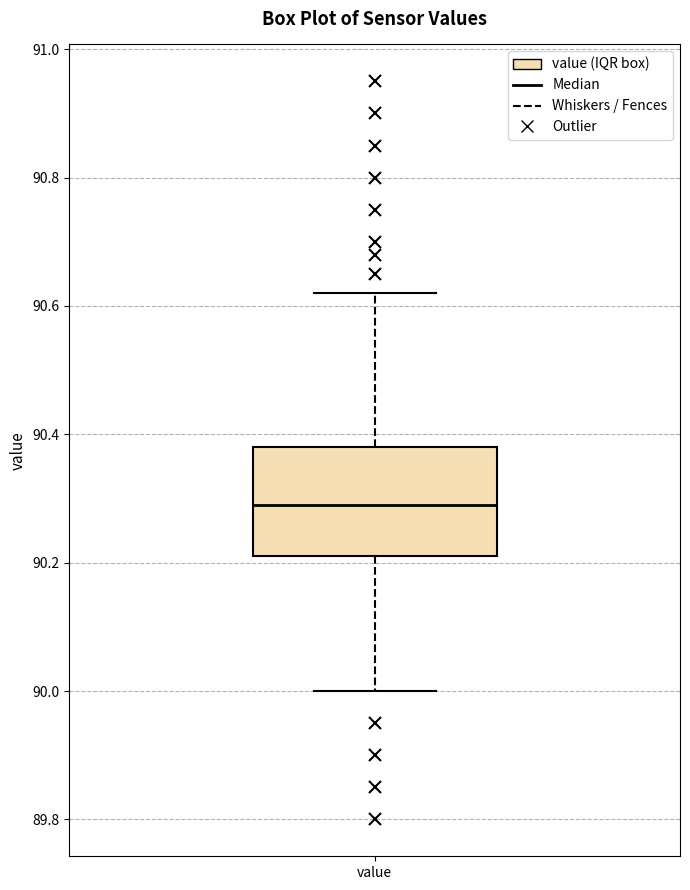

Transcribe this box plot: give where the median line is, the range the box spans, and where the two whiskers end, as read against the y-axis. The values are not printed on the chart, so give them approximately, as read against the axis.

median 90.30, box 90.22 to 90.38, whiskers 90.00 to 90.62